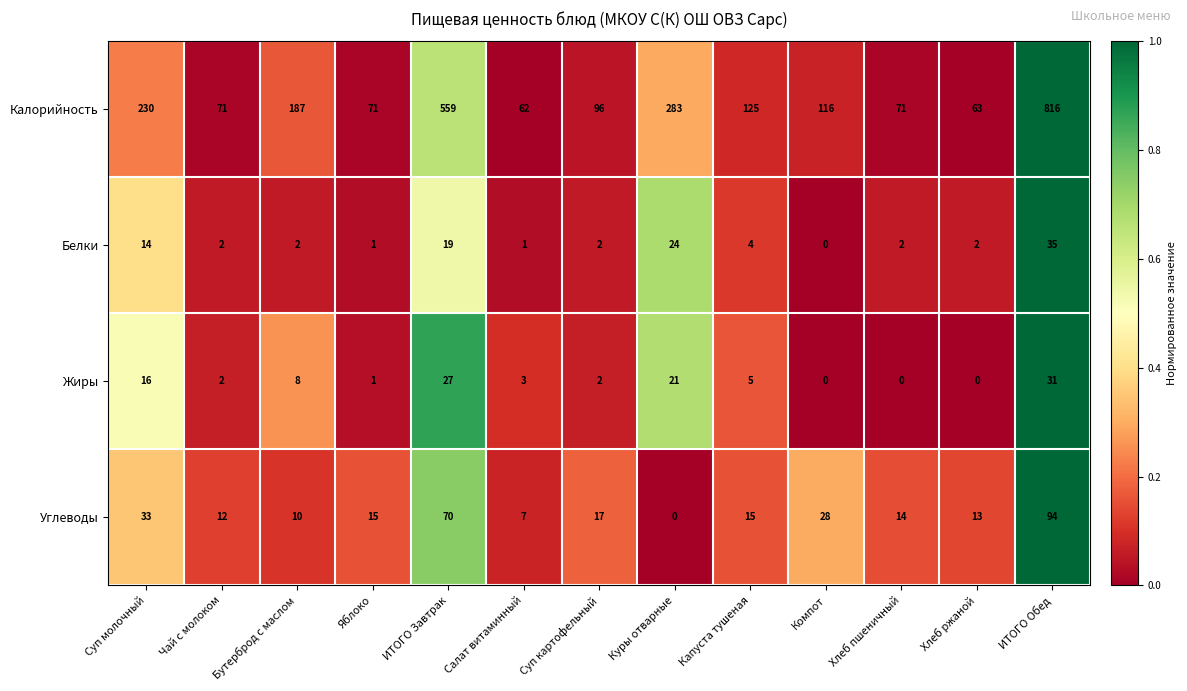

Is it true that Углеводы equals 3 at Хлеб ржаной?

False